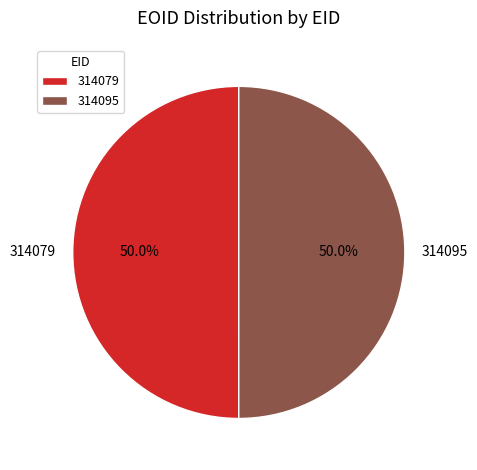

Approximately how many times larger is the value at 314095 compared to 314079?

1.0